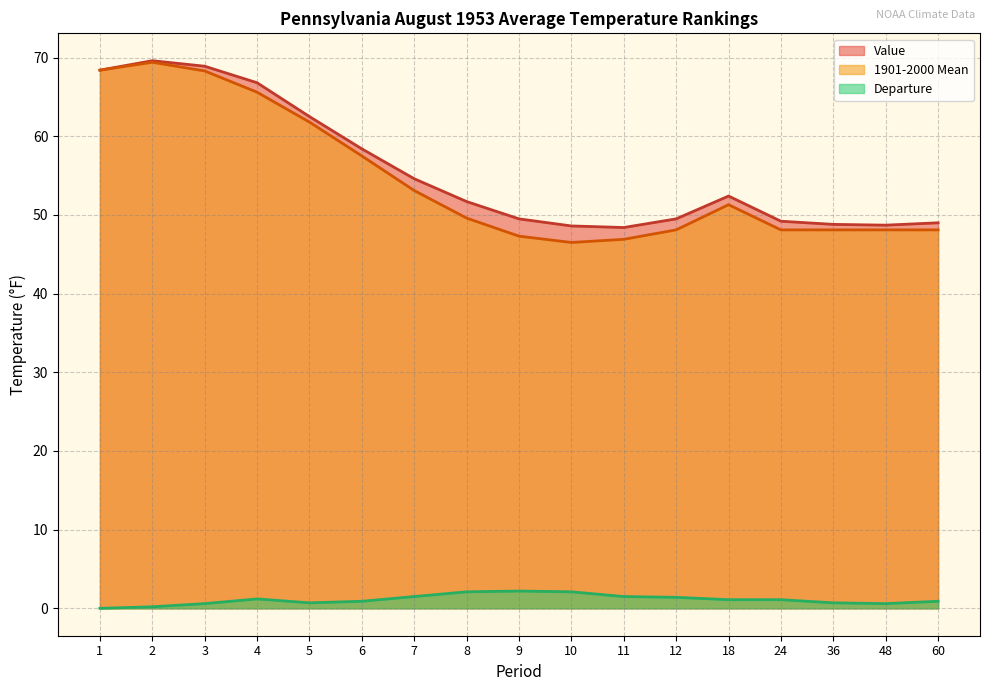

True or false: Departure and 1901-2000 Mean intersect in this chart.

False